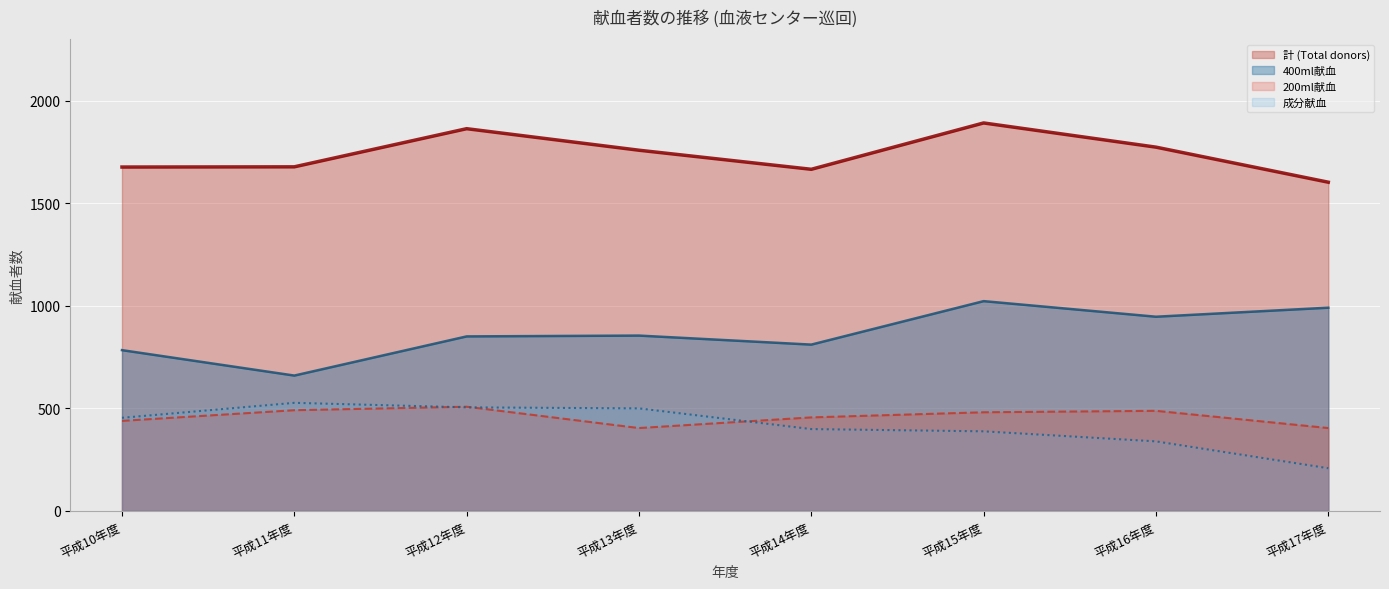

Count the number of categories in the chart.

8